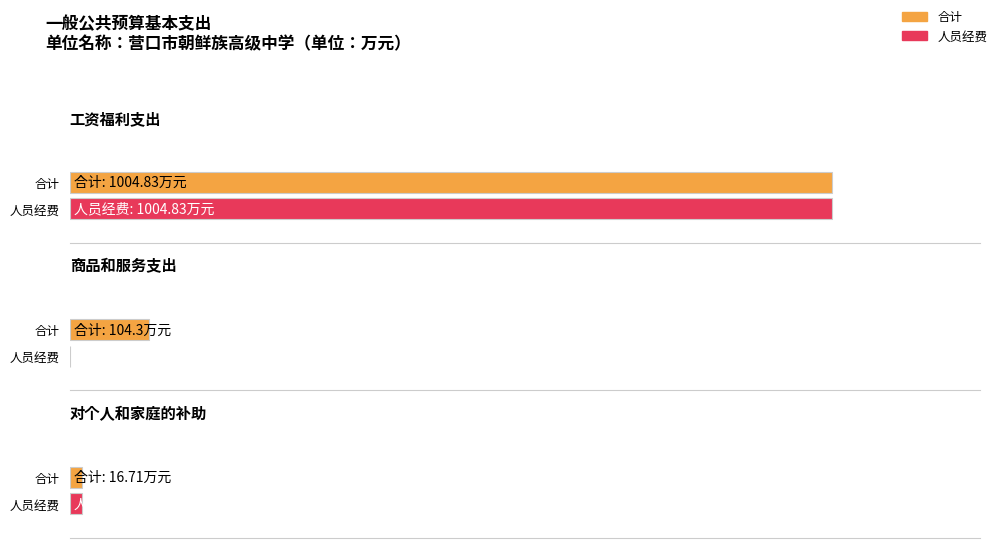

The 合计 series shows 1371.4 at 工资福利支出. True or false?

False